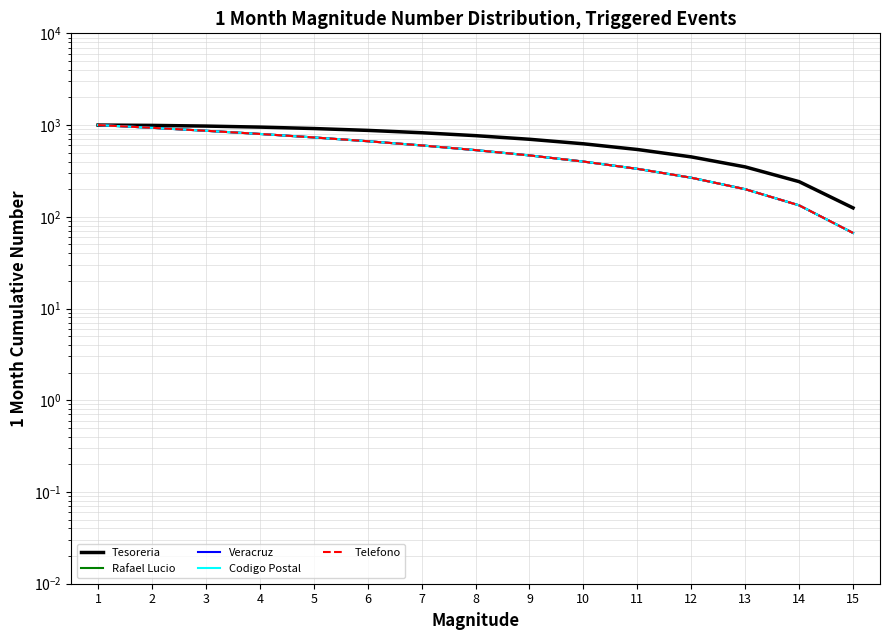

Reading left to right, what are all the values shown in this chart?

Tesoreria: 1=1000.0	2=991.7	3=975.0	4=950.0	5=916.7	6=875.0	7=825.0	8=766.7	9=700.0	10=625.0	11=541.7	12=450.0	13=350.0	14=241.7	15=125.0
Rafael Lucio: 1=1000.0	2=933.3	3=866.7	4=800.0	5=733.3	6=666.7	7=600.0	8=533.3	9=466.7	10=400.0	11=333.3	12=266.7	13=200.0	14=133.3	15=66.7
Veracruz: 1=1000.0	2=933.3	3=866.7	4=800.0	5=733.3	6=666.7	7=600.0	8=533.3	9=466.7	10=400.0	11=333.3	12=266.7	13=200.0	14=133.3	15=66.7
Codigo Postal: 1=1000.0	2=933.3	3=866.7	4=800.0	5=733.3	6=666.7	7=600.0	8=533.3	9=466.7	10=400.0	11=333.3	12=266.7	13=200.0	14=133.3	15=66.7
Telefono: 1=1000.0	2=933.3	3=866.7	4=800.0	5=733.3	6=666.7	7=600.0	8=533.3	9=466.7	10=400.0	11=333.3	12=266.7	13=200.0	14=133.3	15=66.7